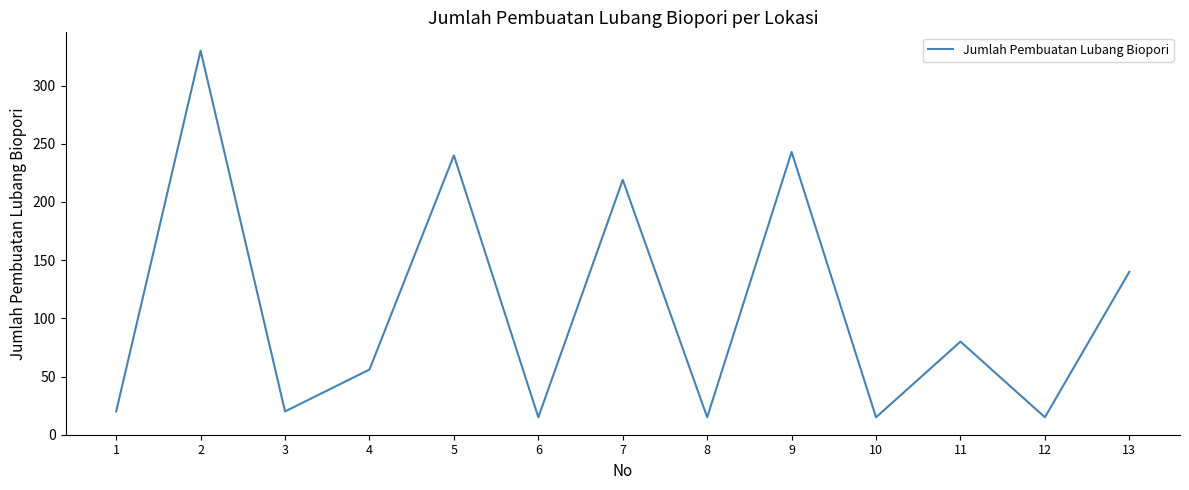

The chart shows a value of 69 at 9. True or false?

False